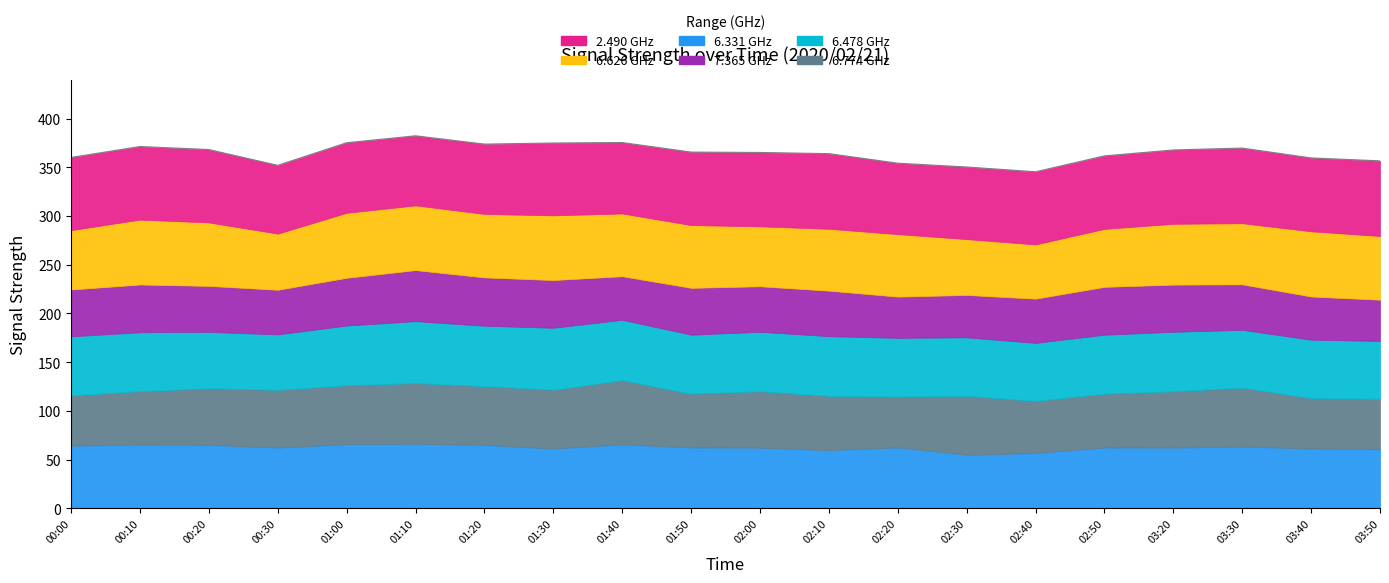

What is the label of the 5th point from the right?

02:50